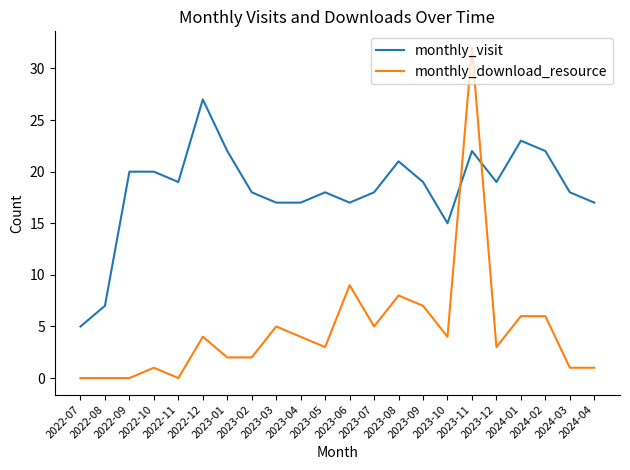

Rank the series by their average value, from highest to lowest.

monthly_visit, monthly_download_resource